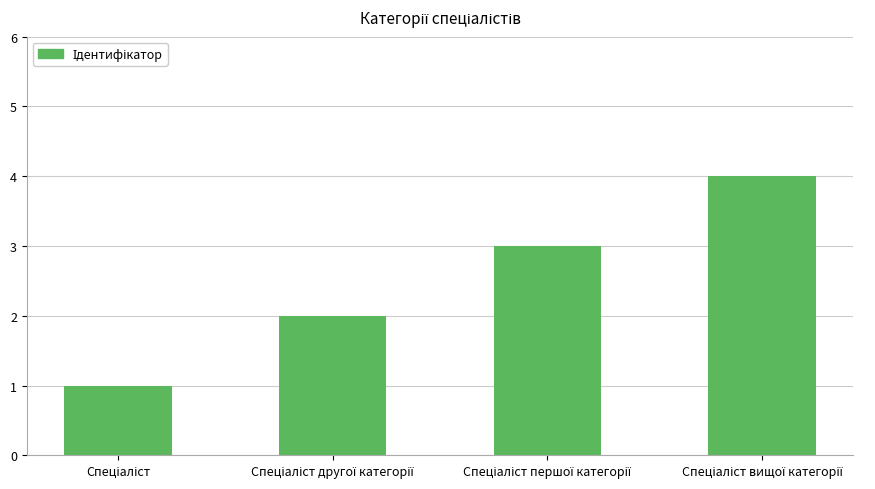

What is the maximum value shown in the chart?

4